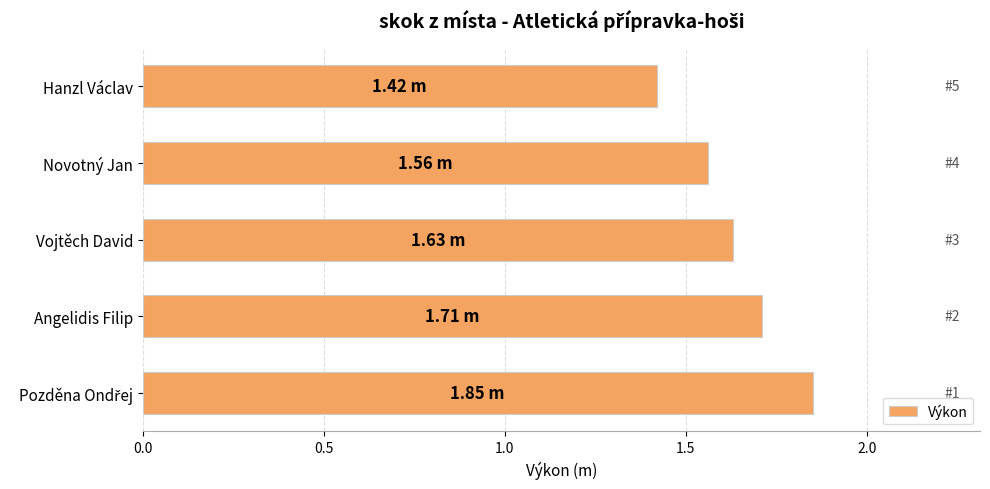

Are the bars horizontal?

Yes